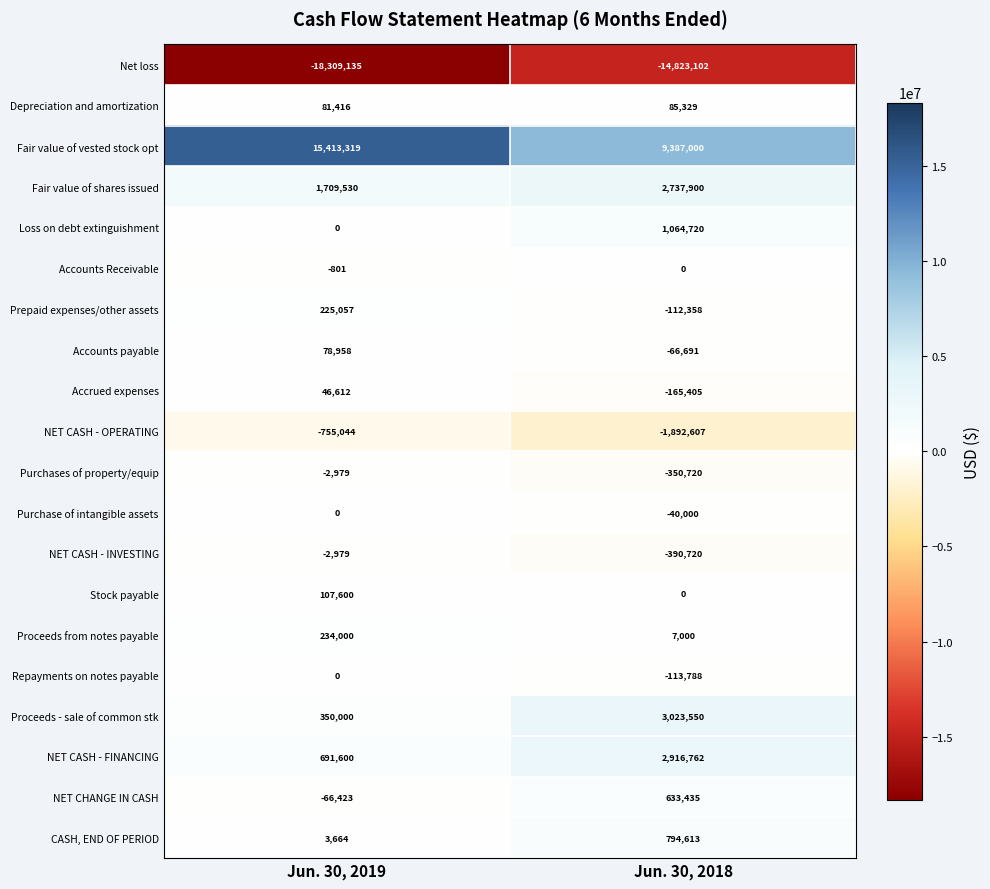

What is the sum of all Net loss values?

-33132237